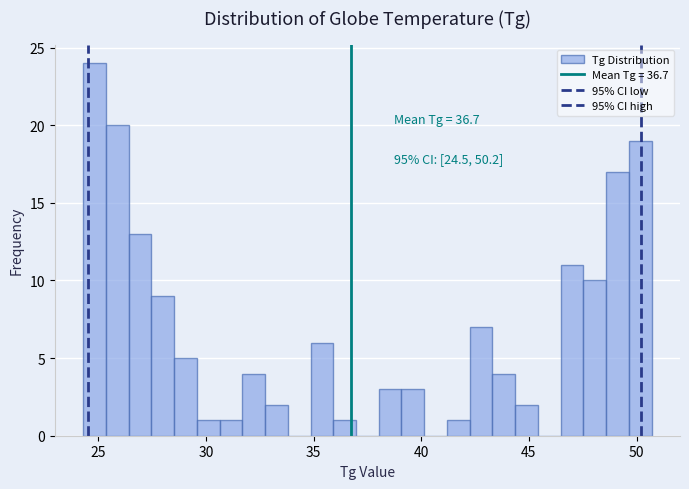

Around what value on the x-axis is the tallest bar? Give the approximate position of its centre, as read against the axis.

25.0